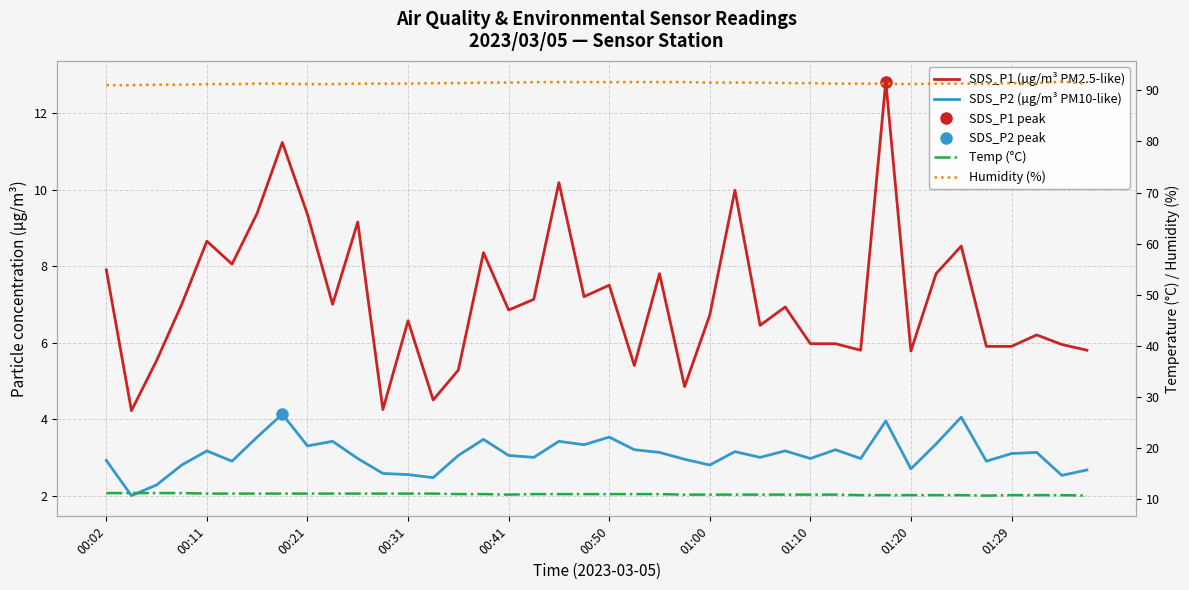

True or false: Humidity (%) and SDS_P1 (µg/m³ PM2.5-like) cross at least once.

False